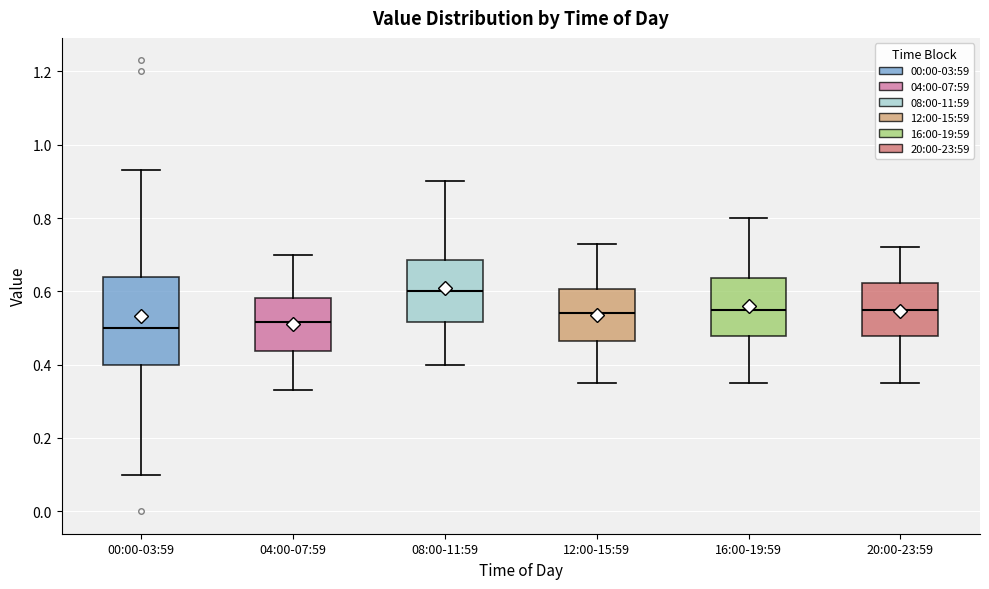

Reading left to right, read every box against the y-axis: the position of its median line, the range the box covers, and the ends of its whiskers. The values are not printed on the chart, so give them approximately, as read against the axis.

00:00-03:59: median 0.50, box 0.40 to 0.64, whiskers 0.10 to 0.94
04:00-07:59: median 0.52, box 0.44 to 0.58, whiskers 0.34 to 0.70
08:00-11:59: median 0.60, box 0.52 to 0.68, whiskers 0.40 to 0.90
12:00-15:59: median 0.54, box 0.46 to 0.60, whiskers 0.36 to 0.74
16:00-19:59: median 0.56, box 0.48 to 0.64, whiskers 0.36 to 0.80
20:00-23:59: median 0.56, box 0.48 to 0.62, whiskers 0.36 to 0.72